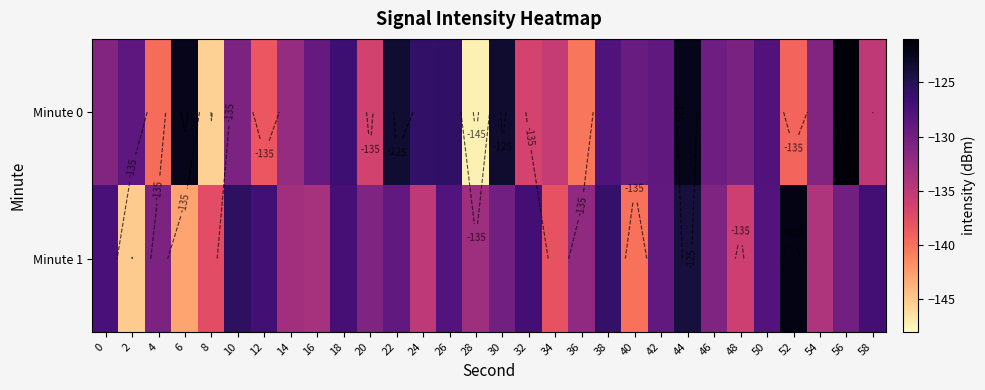

What is the sum of all Minute 1 values?

-3939.9